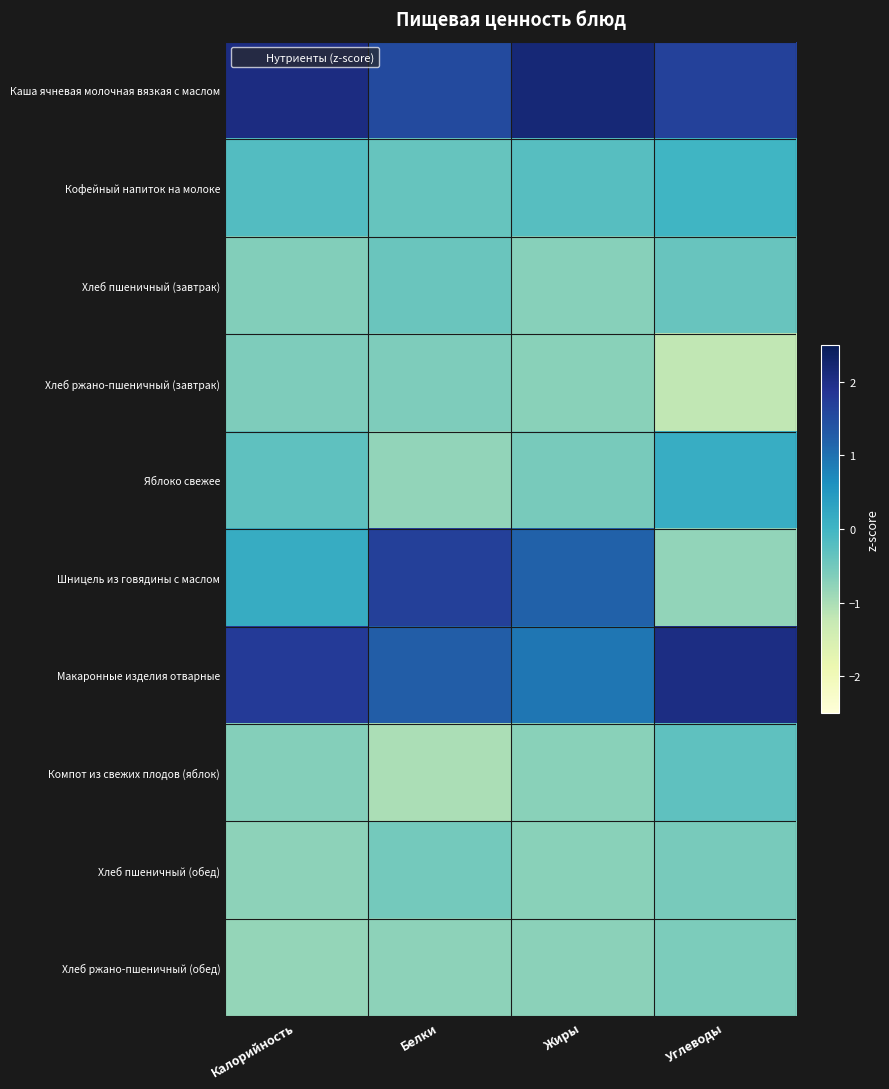

How many data points does each series have?

4